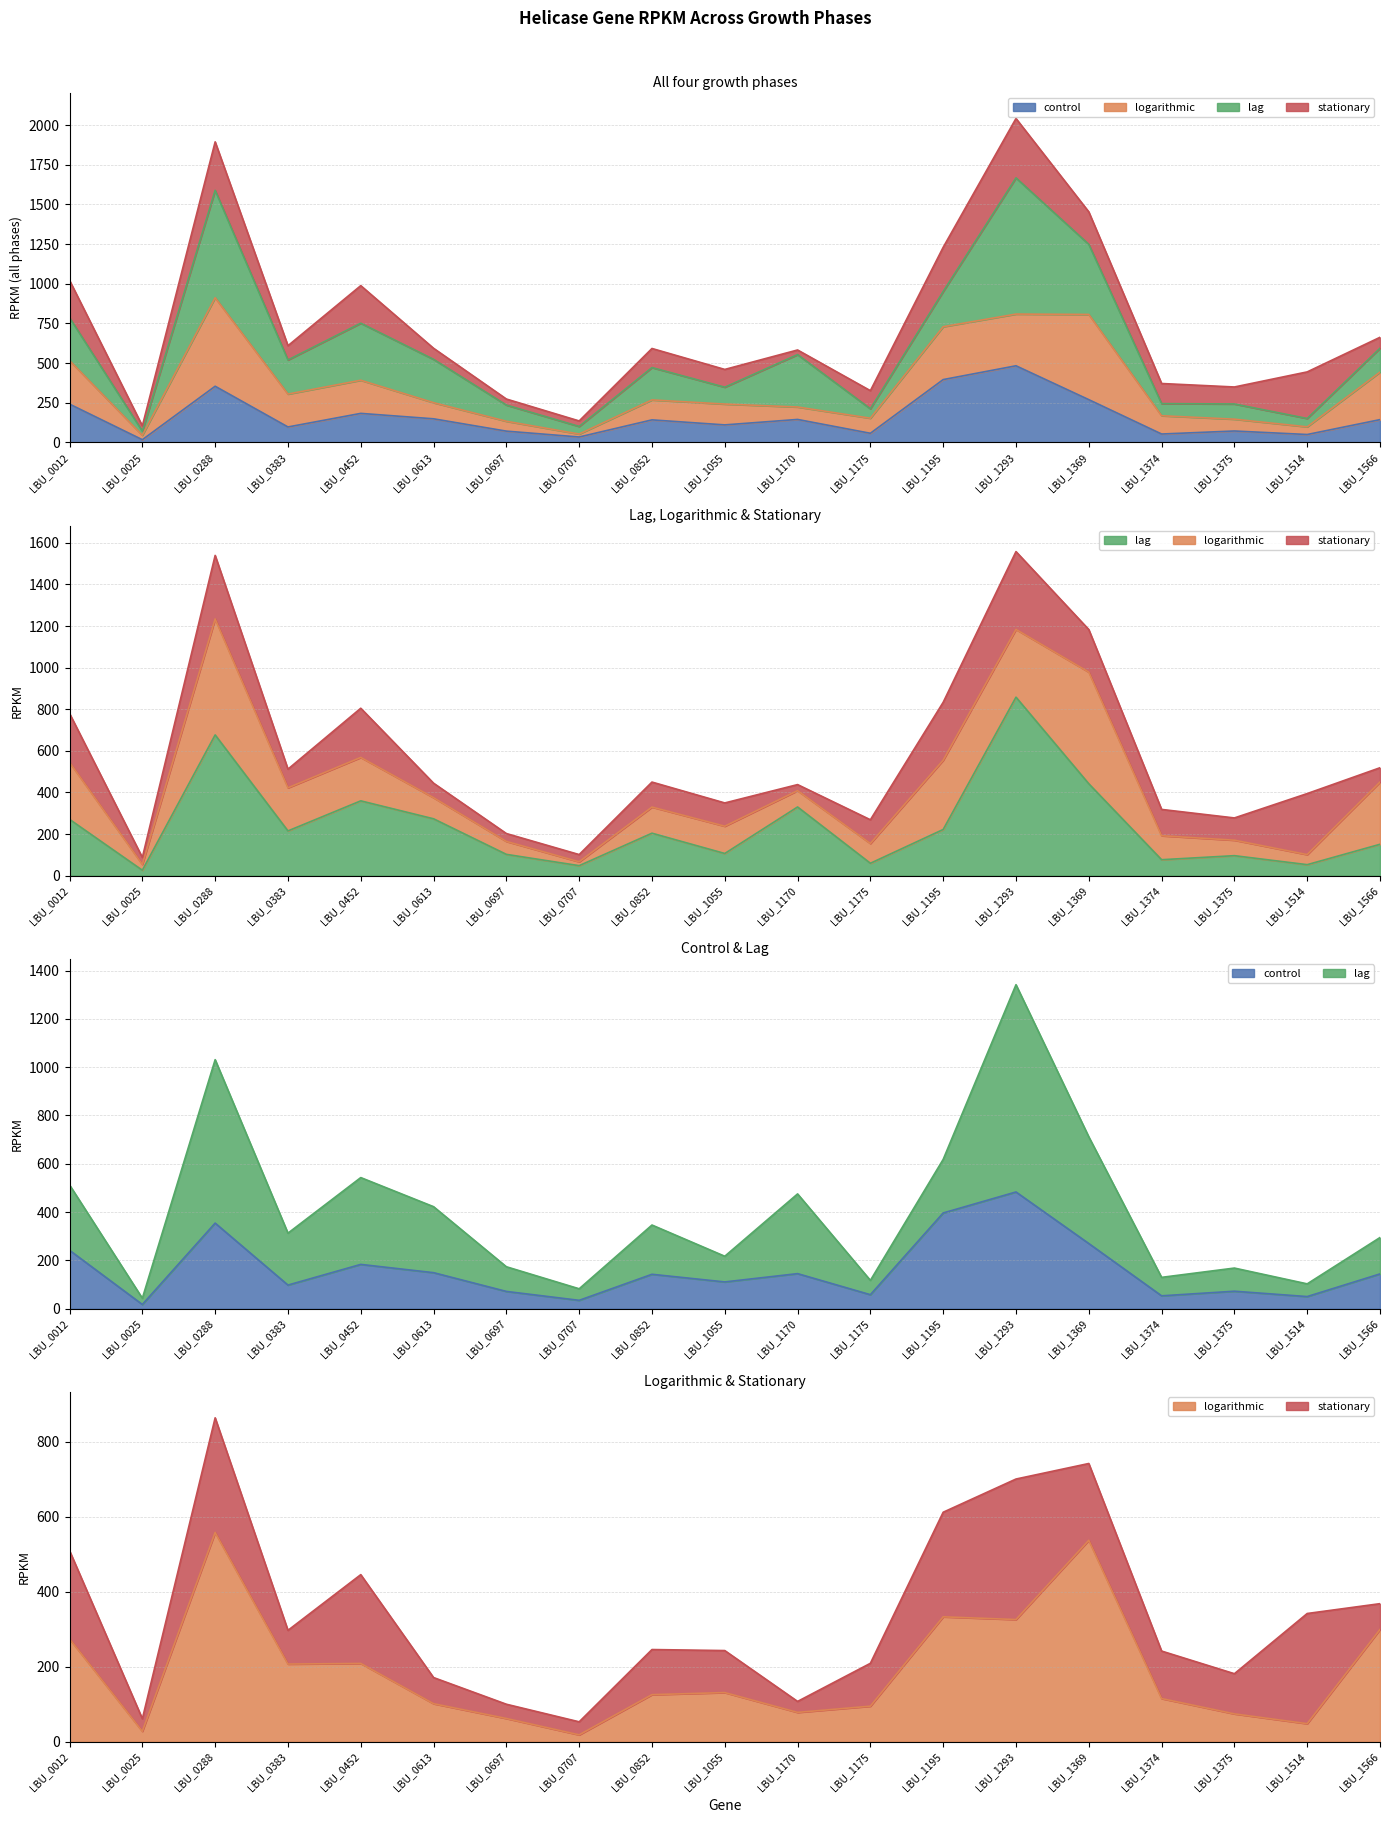

What is the difference between the maximum and minimum values in the logarithmic series?

539.1